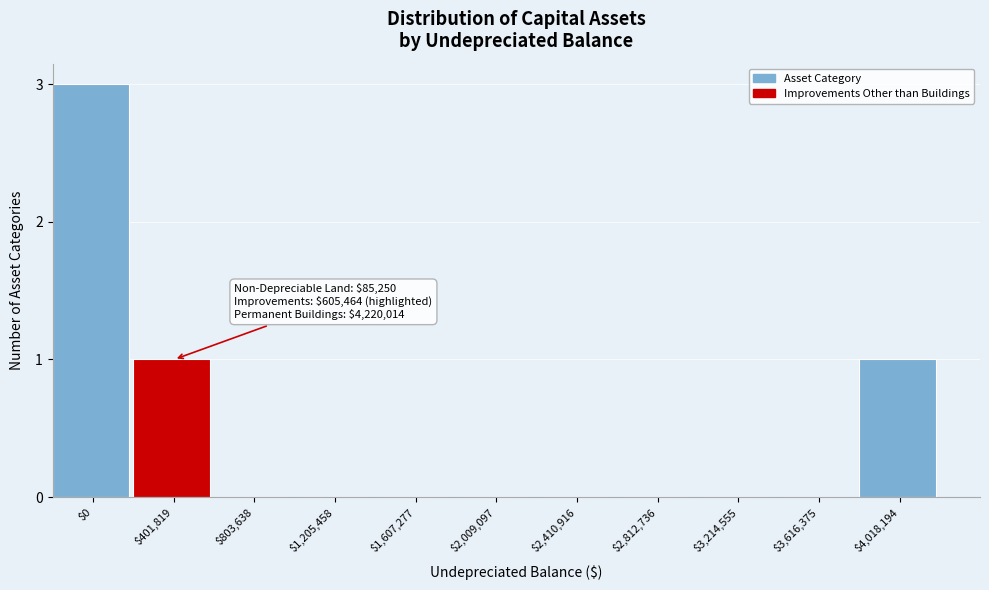

True or false: the data shows 0 at $3,616,375.

True